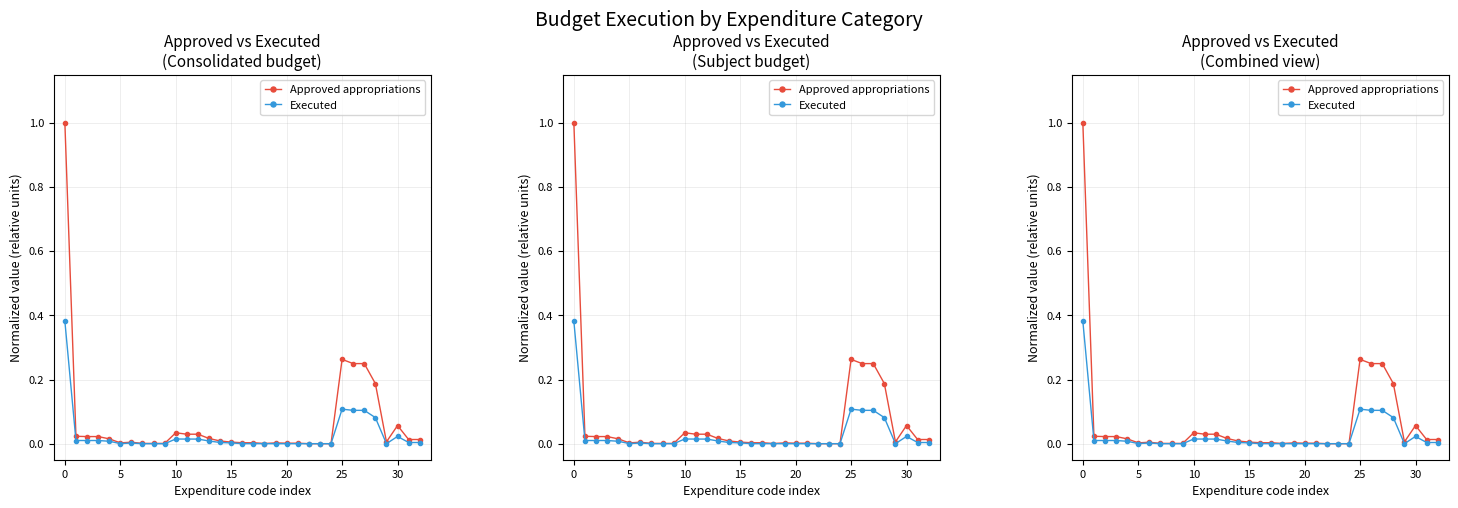

True or false: Approved appropriations has a value of 0.0 at 20.

False